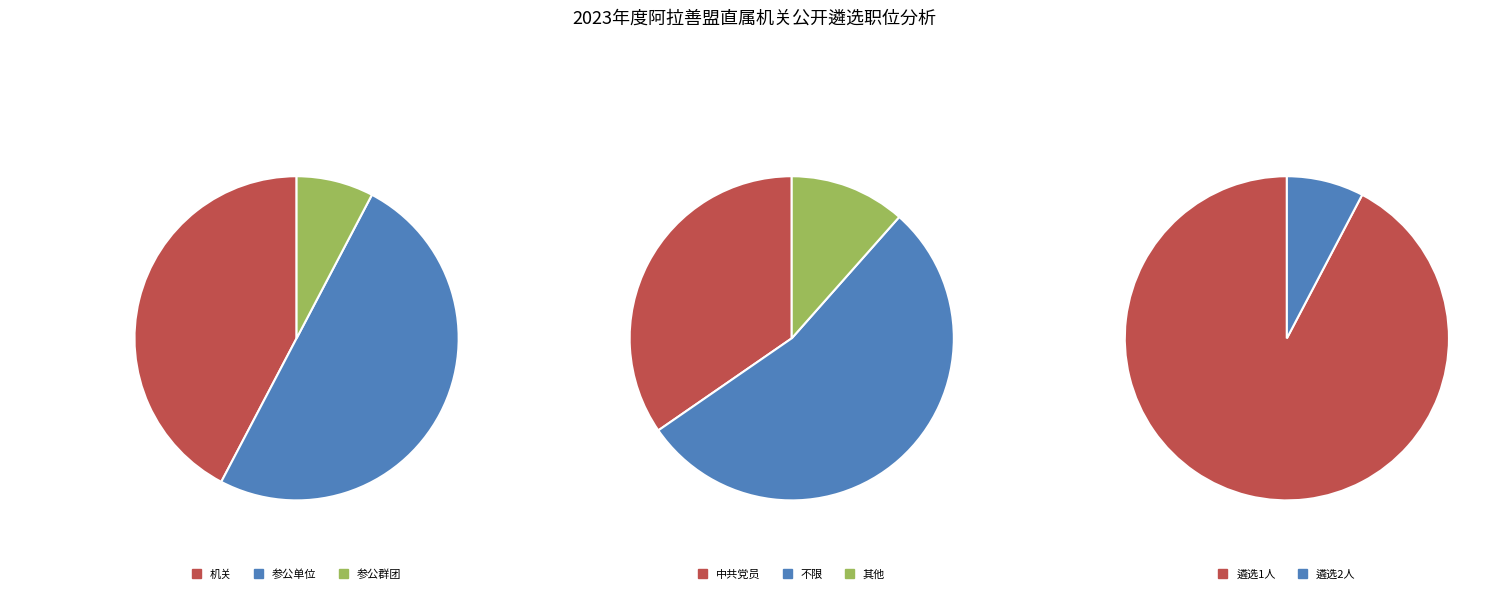

How many slices are in this pie chart?

3